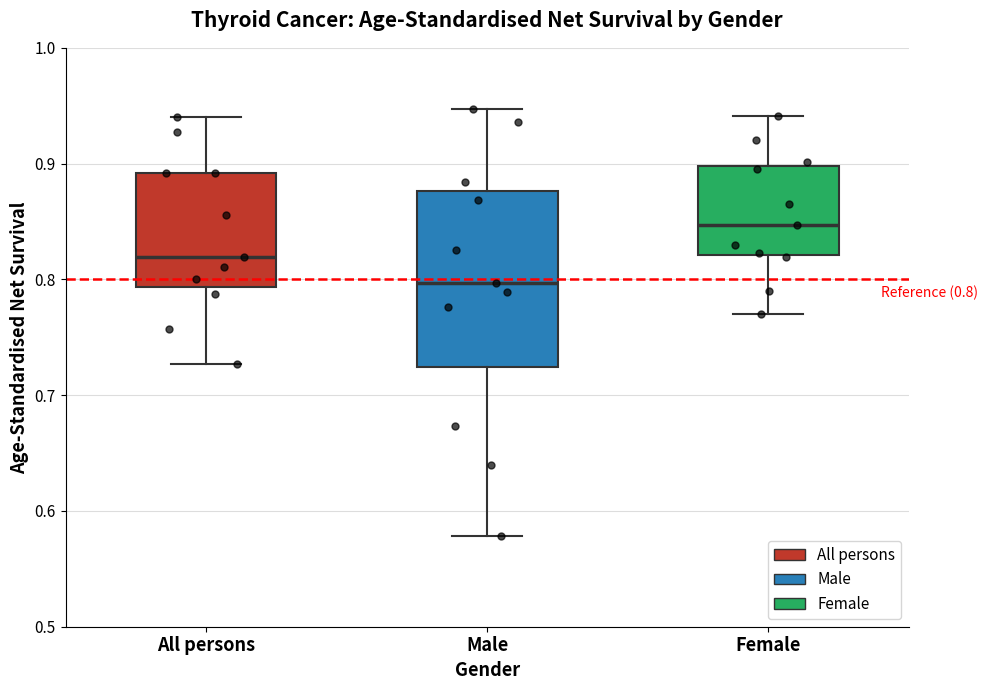

Which box is the tallest, from its lower edge to its upper edge?

Male